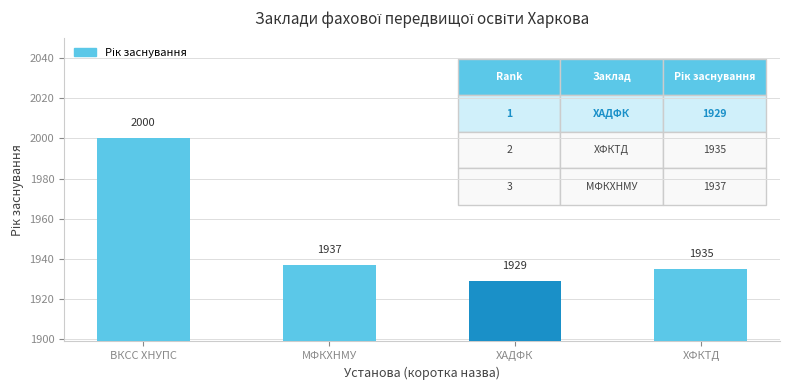

What is the label of the 3rd bar from the left?

ХАДФК